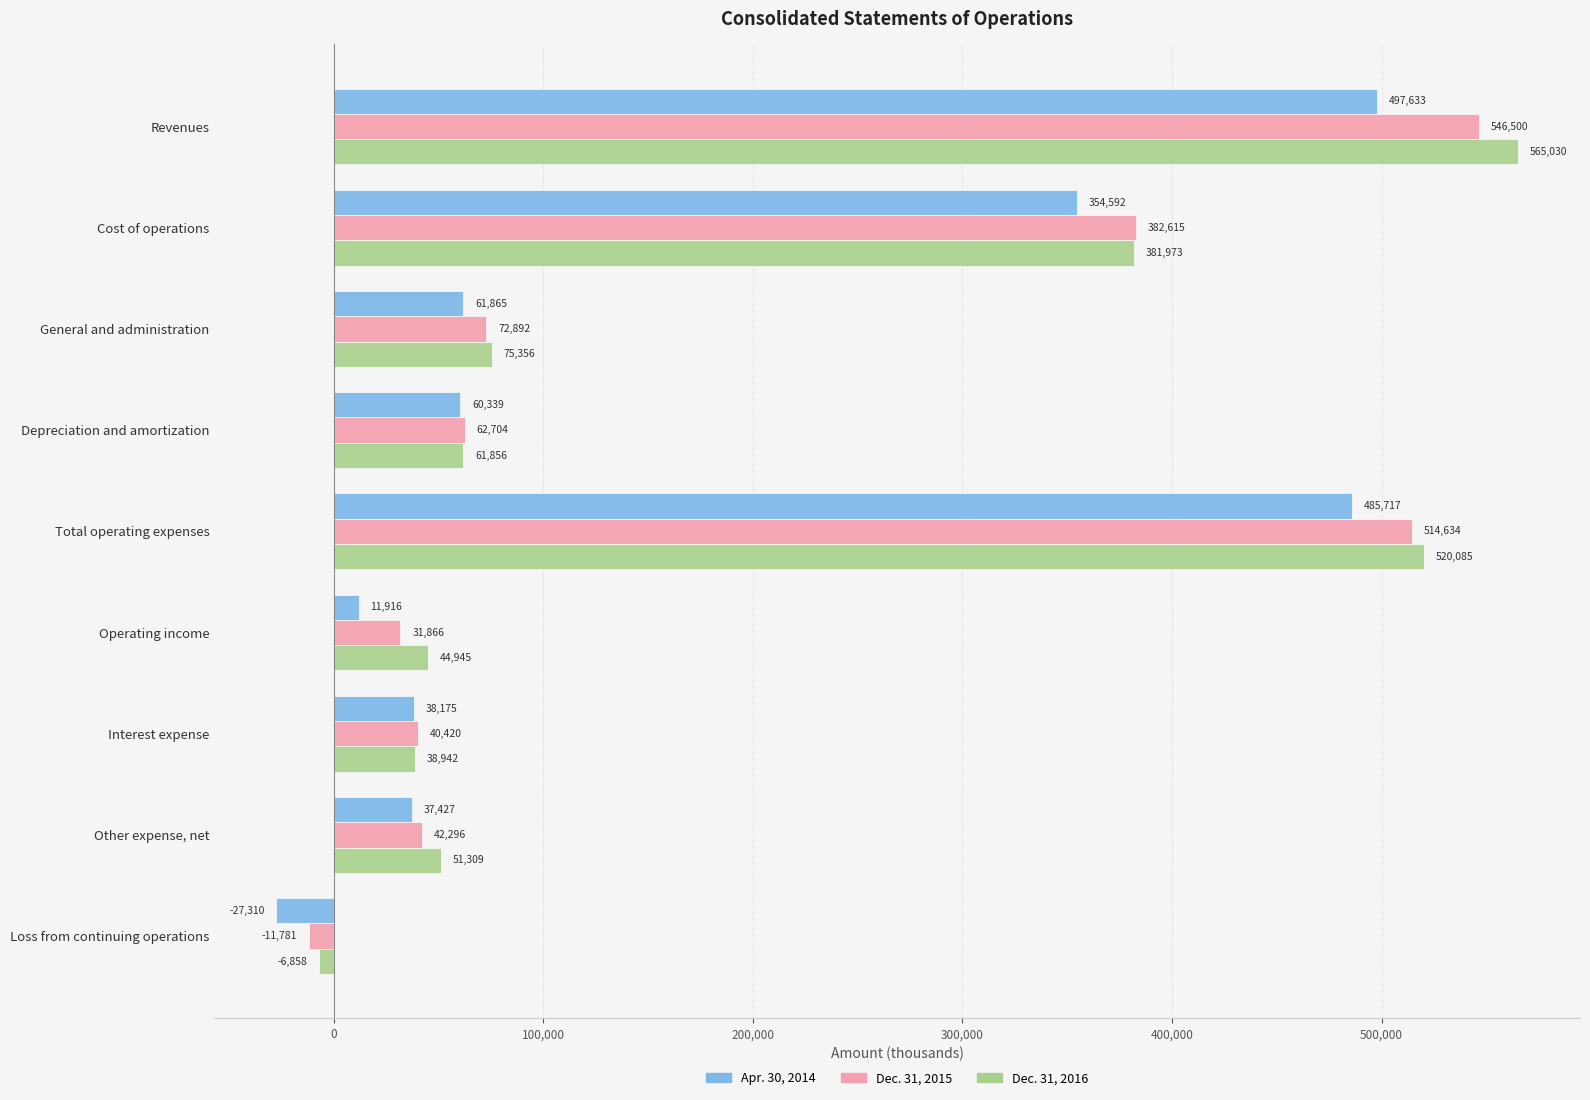

Is it true that Apr. 30, 2014 equals 485717 at Total operating expenses?

True